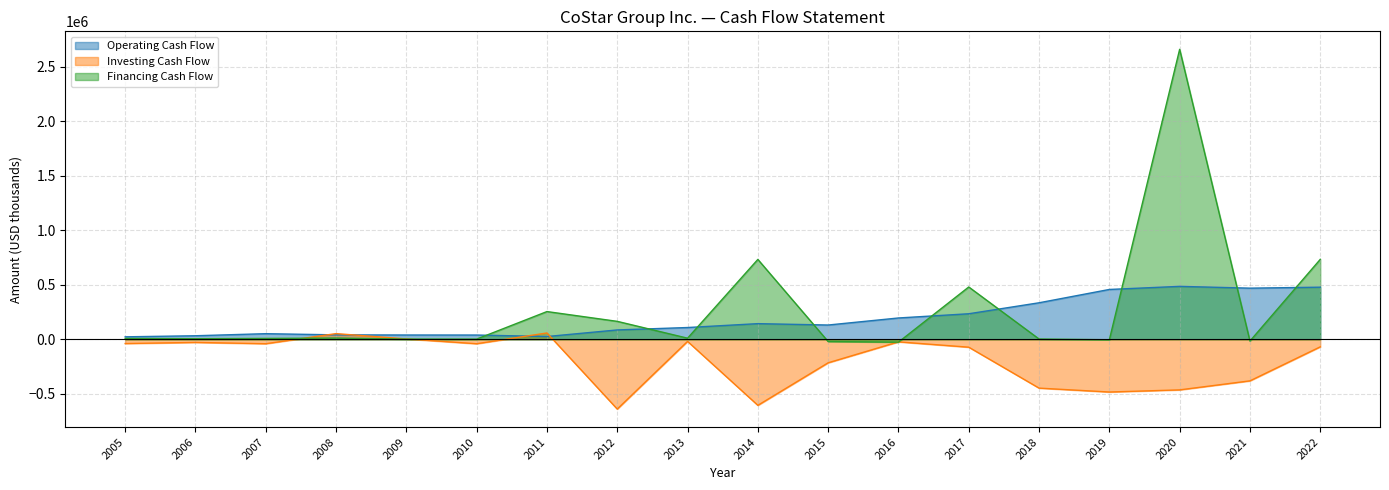

What is the total value across all series at 2005?

-8401